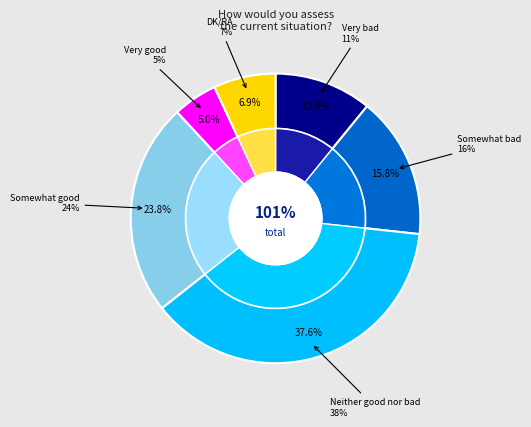

What is the ratio of the value at Somewhat good to the value at Somewhat bad?

1.5